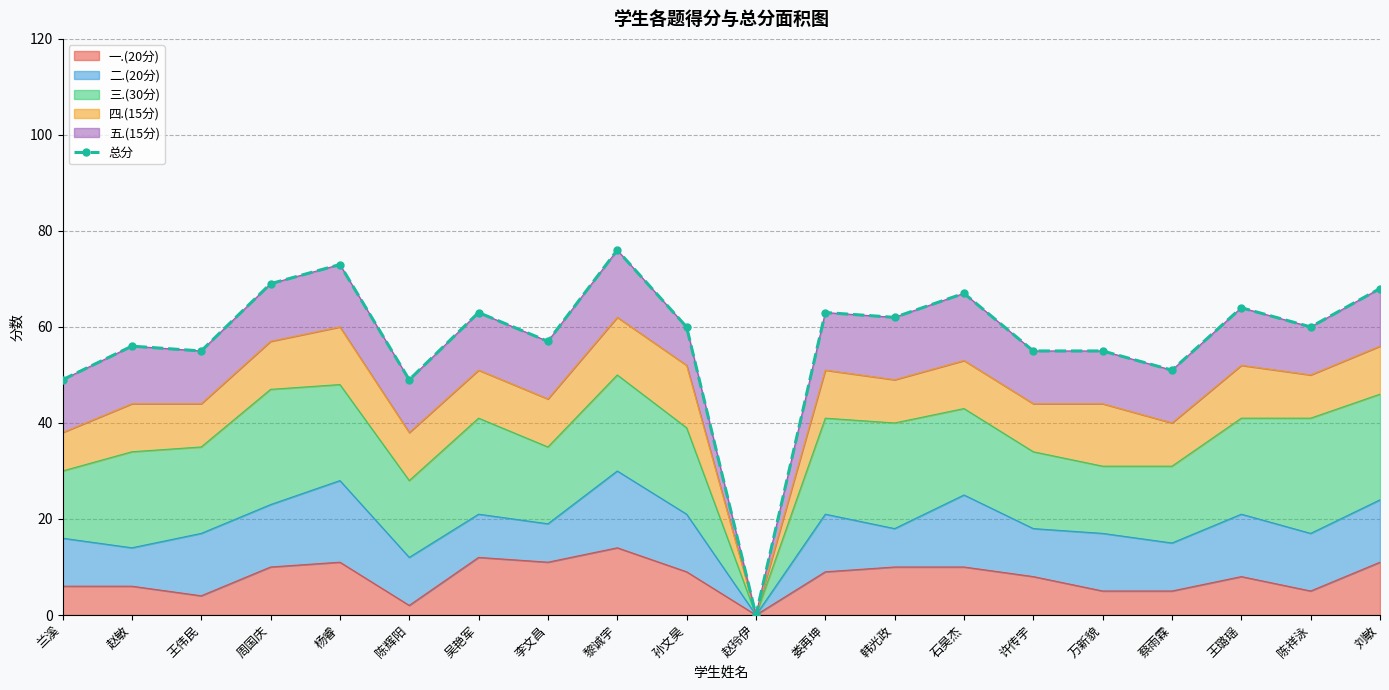

What is the approximate value at 孙文昊?

60